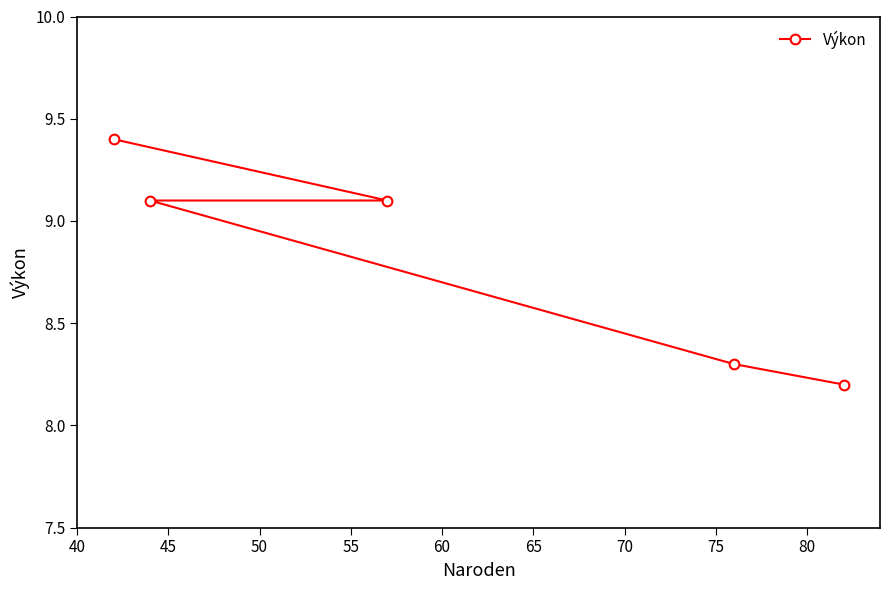

What is the maximum value shown in the chart?

9.4